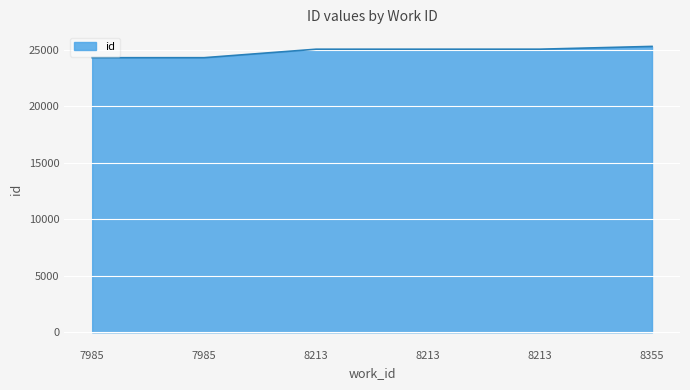

What is the difference between the maximum and minimum values?

1000